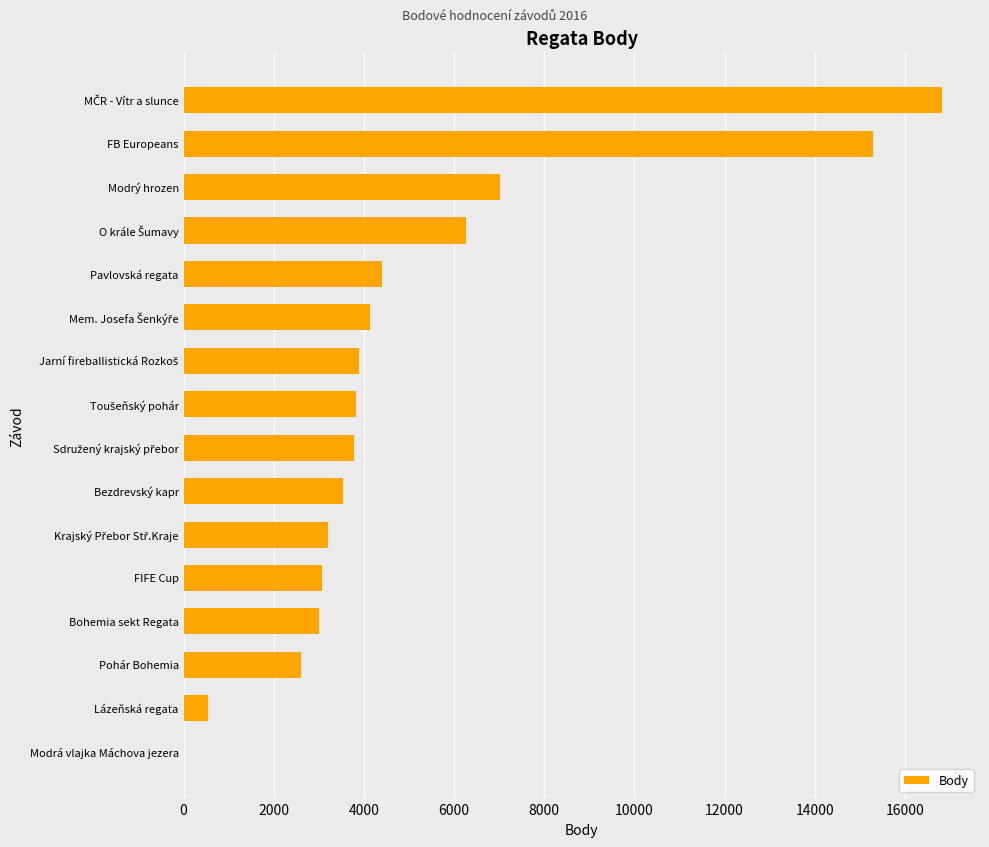

What value does the data have at Bohemia sekt Regata?

3012